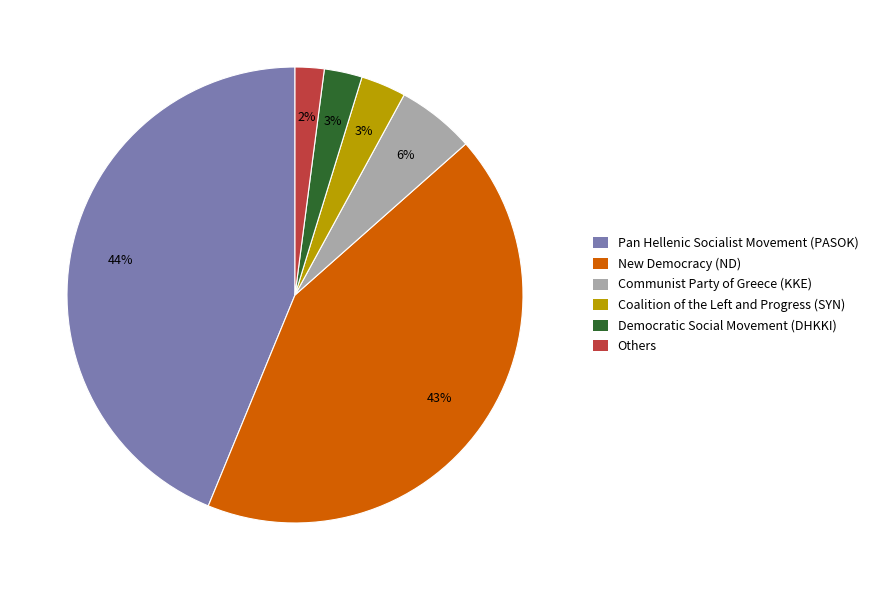

Is it true that New Democracy (ND) is 43% of the pie?

True